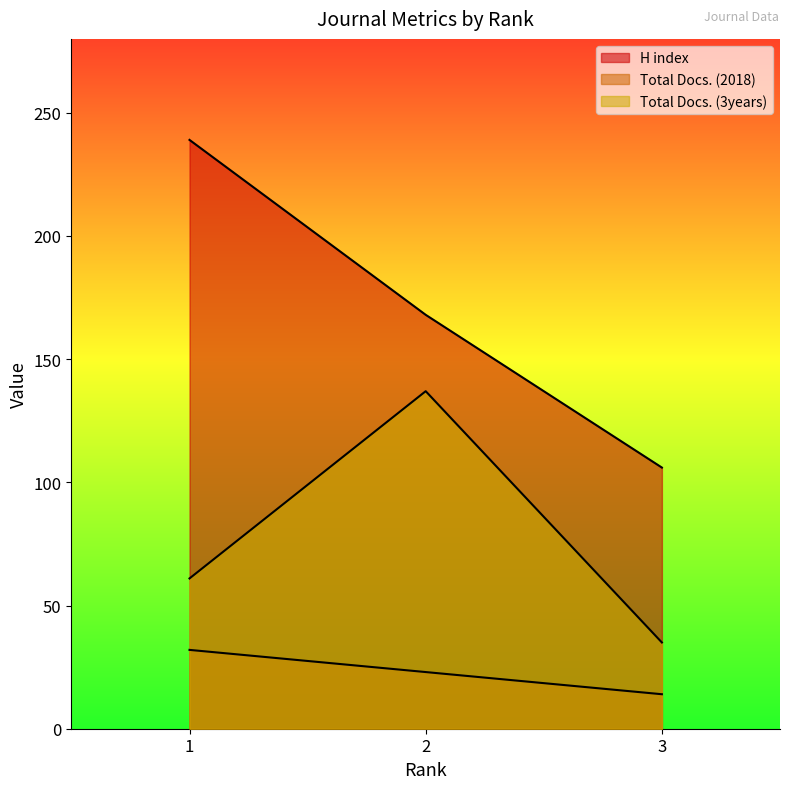

Which category has the highest value in the H index series?

1